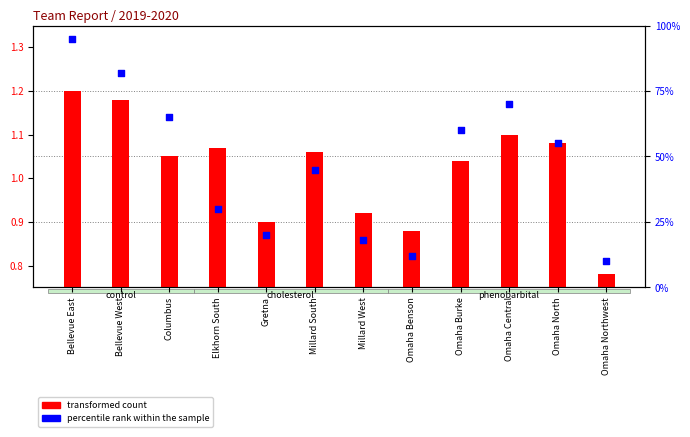

At which category is the sum across all series the highest?

Bellevue East